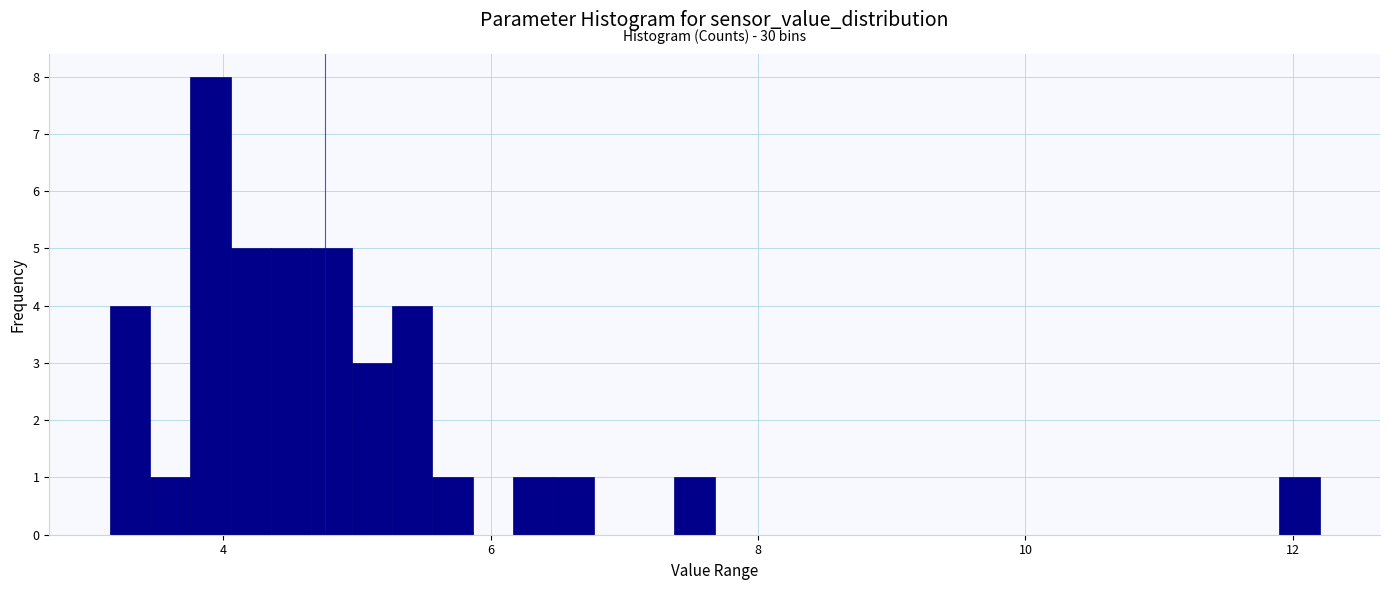

Around what value on the x-axis is the tallest bar? Give the approximate position of its centre, as read against the axis.

4.0